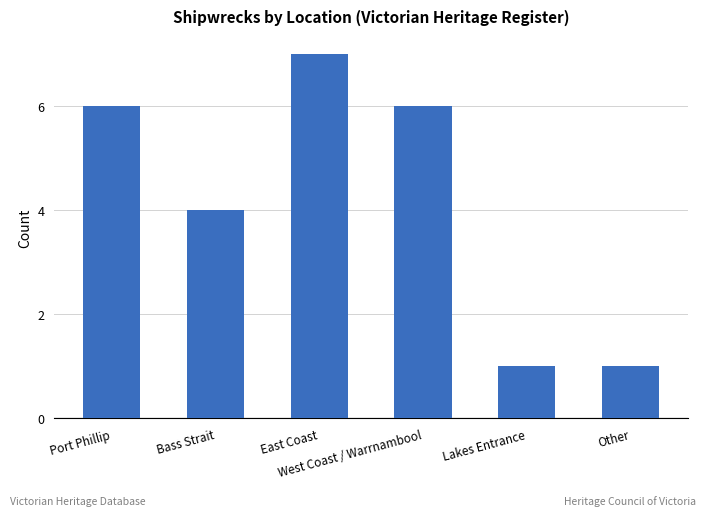

What is the greatest value displayed?

7